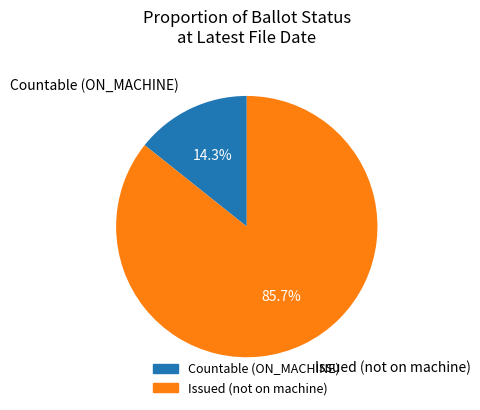

To the nearest percent, what portion does Countable (ON_MACHINE) represent?

14%